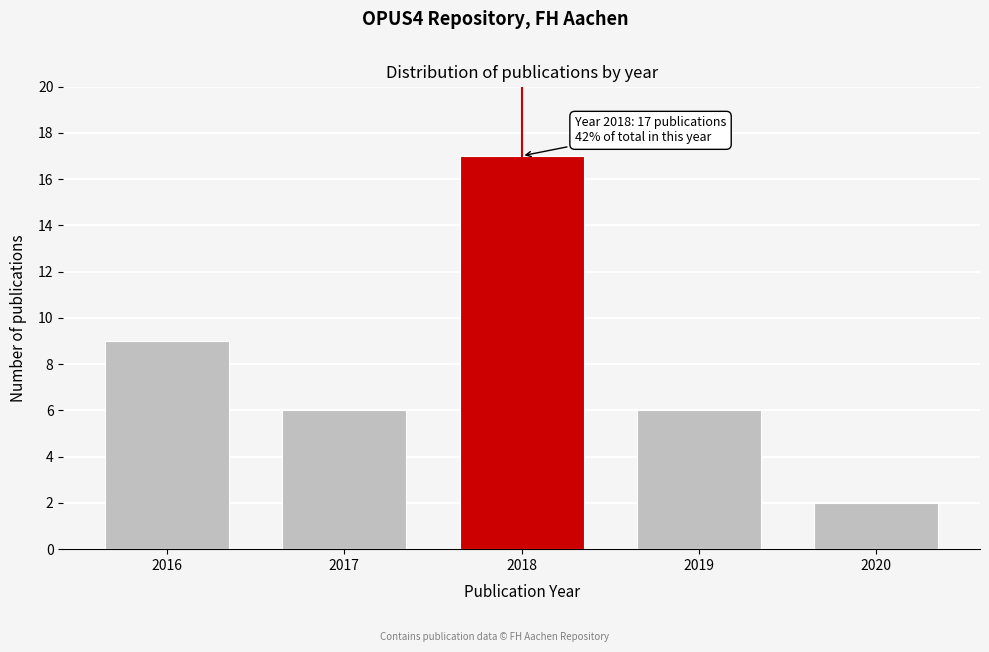

Reading left to right, transcribe all the data shown in this chart.

2016=9	2017=6	2018=17	2019=6	2020=2